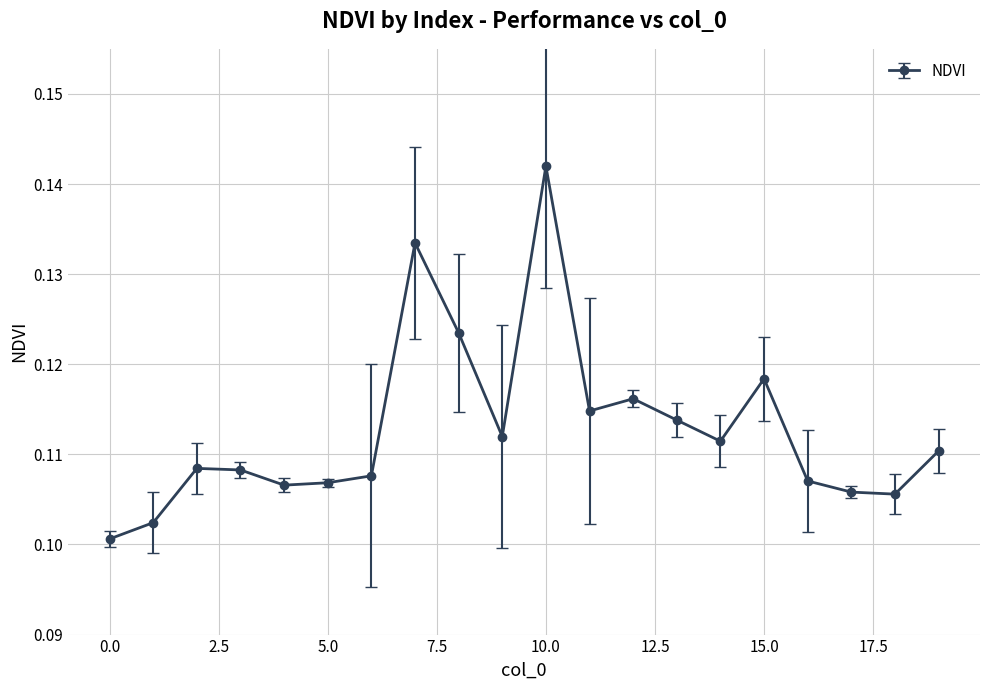

True or false: there are more than 1 points higher than both neighbors.

True